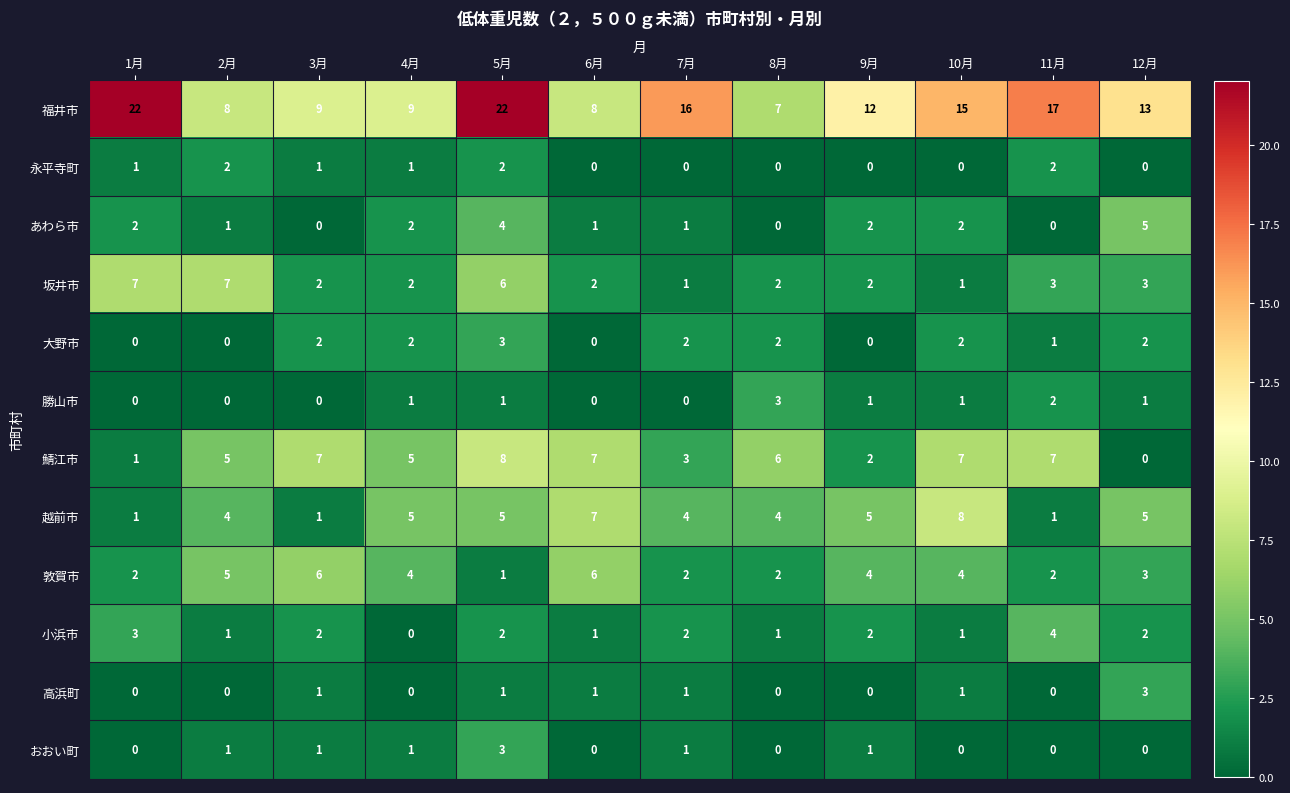

What is the total value across all series at 3月?

32